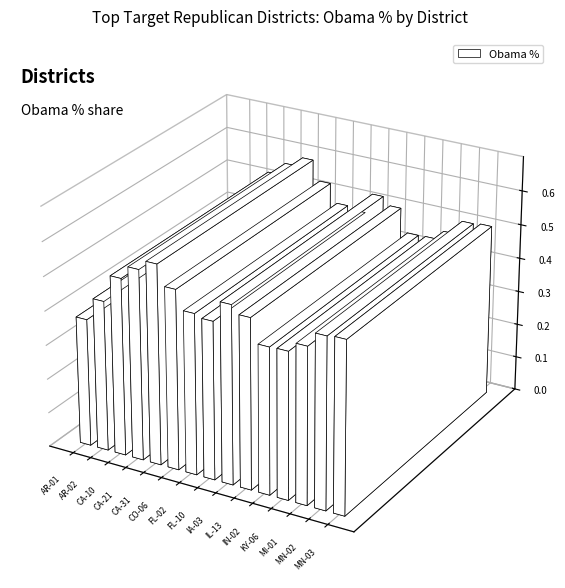

What is the difference between the maximum and minimum values?

0.2